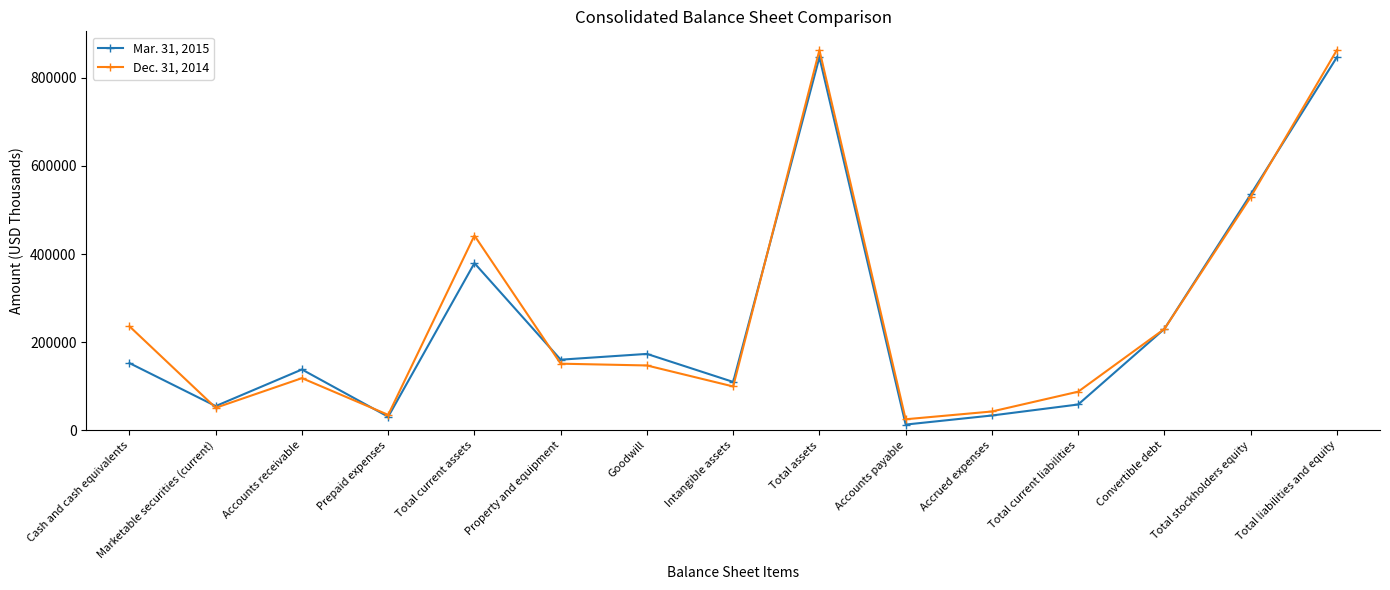

Which label corresponds to the smallest value in the chart?

Accounts payable